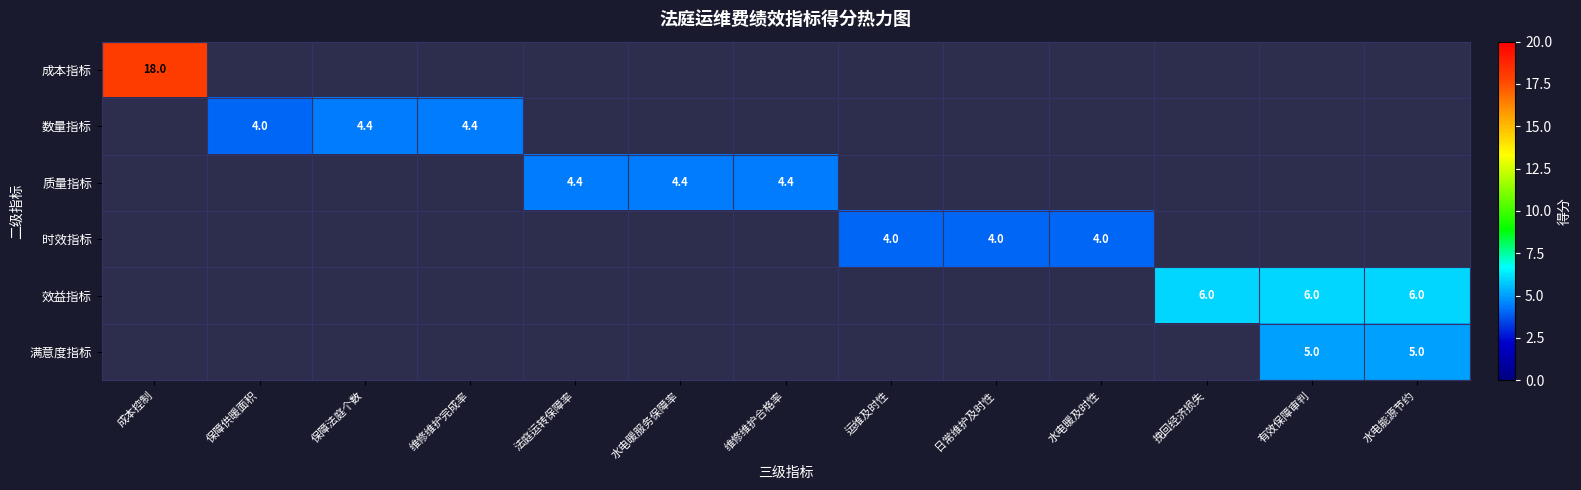

Is it true that 时效指标 equals 4.0 at 日常维护及时性?

True